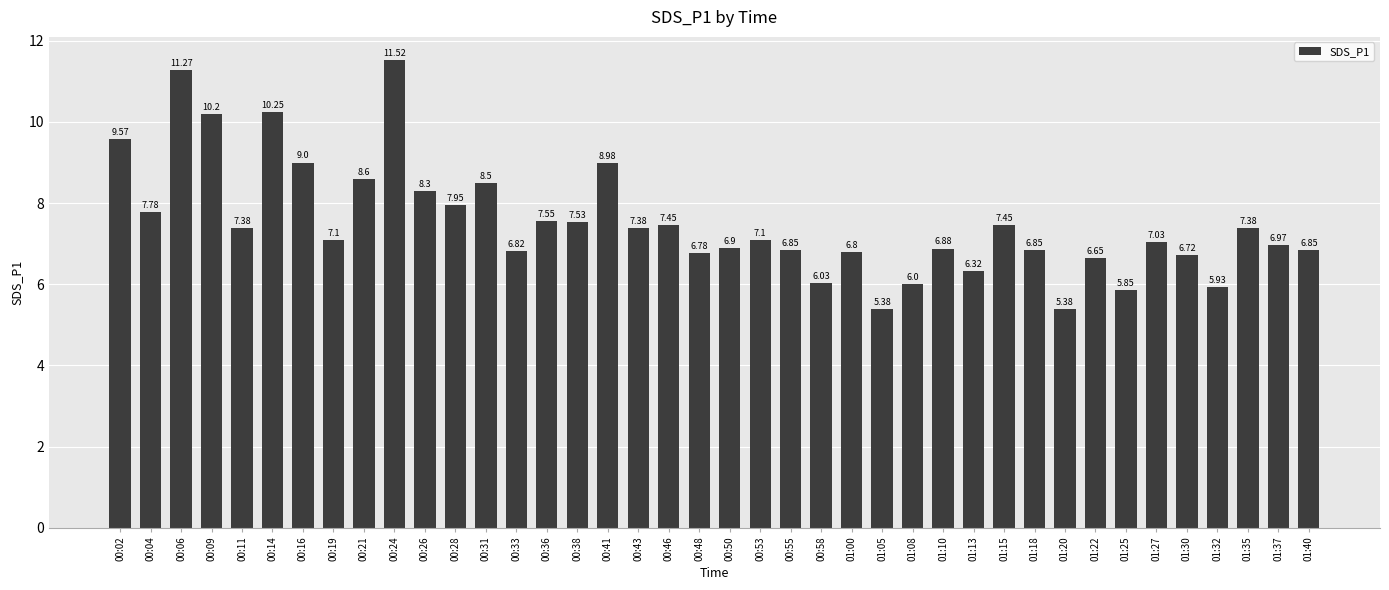

What position from the left is 00:11?

5